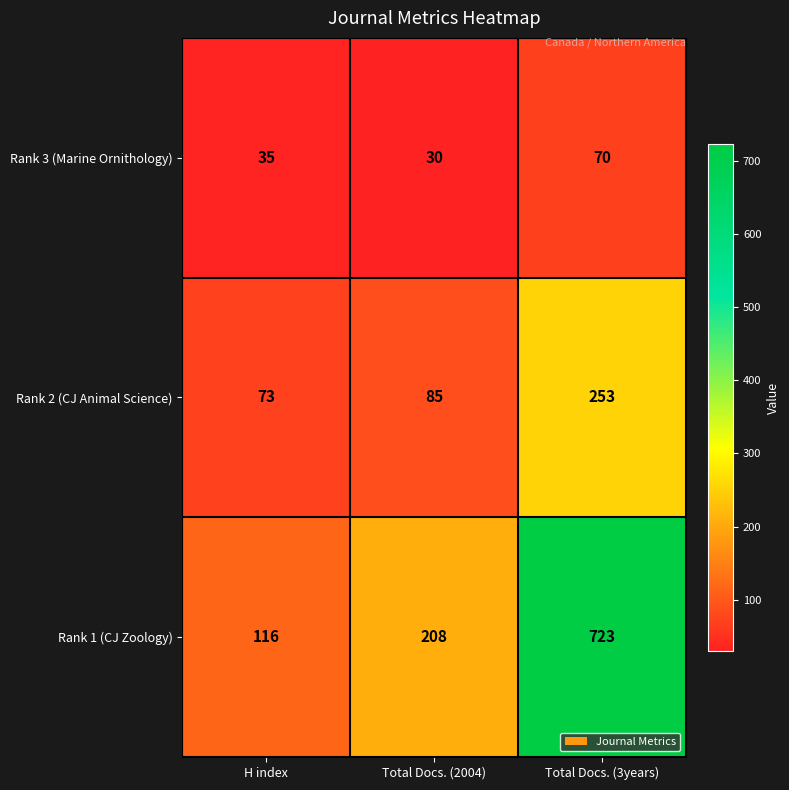

How many categories are shown in the chart?

3